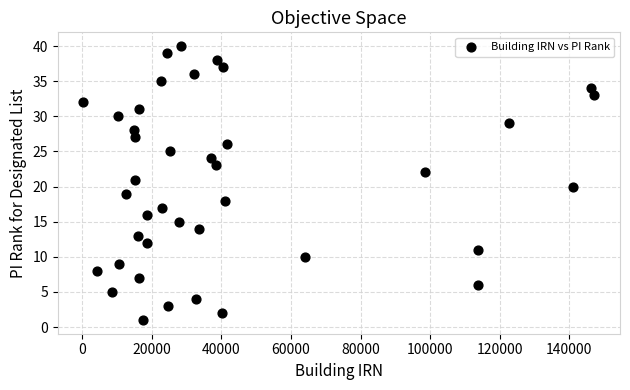

What is the range of Y values (max minus min)?

39